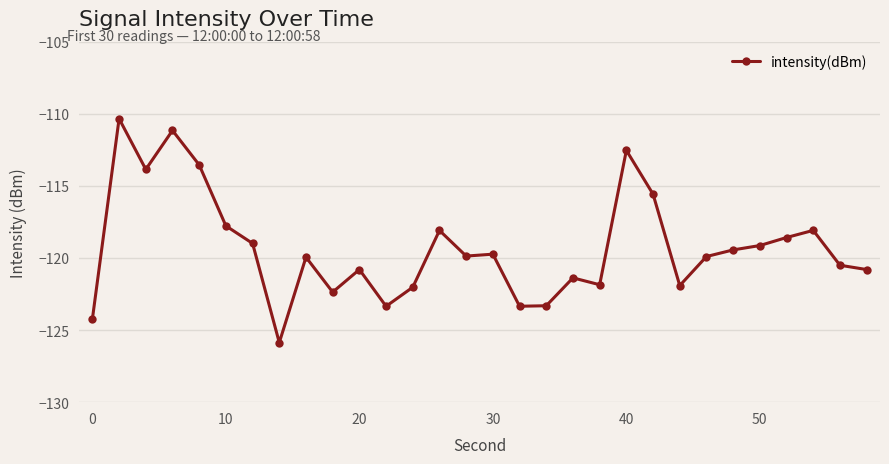

What is the value of the 2nd point from the left?

-110.3